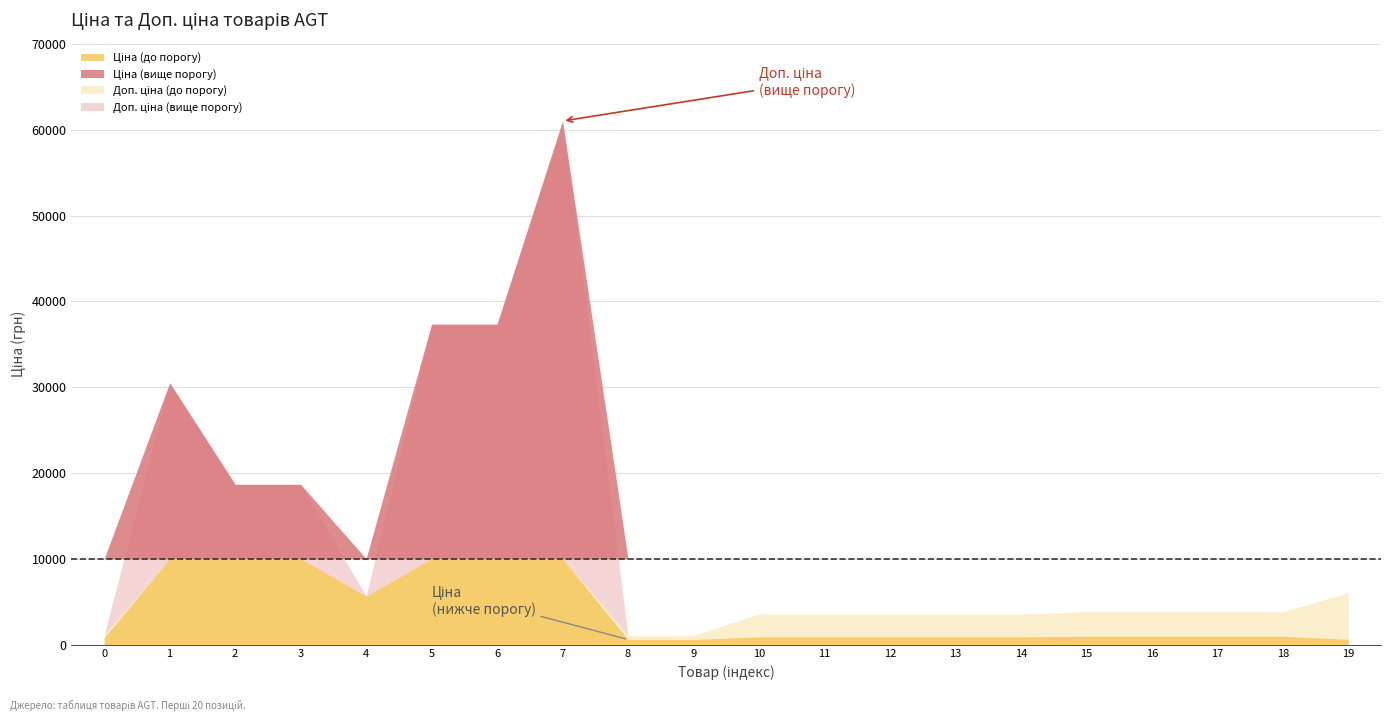

How many categories are shown in the chart?

20